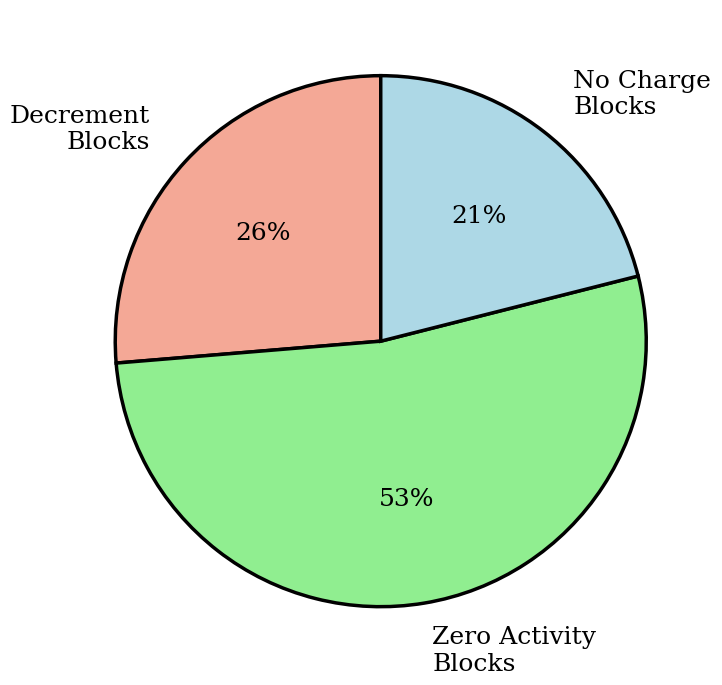

What is the largest slice in the pie chart?

Zero Activity Blocks